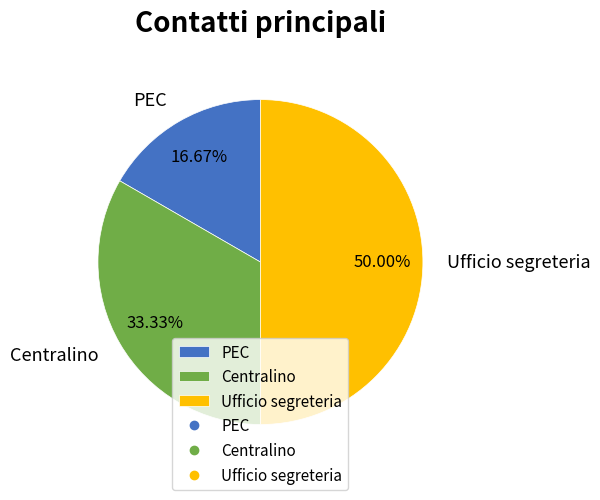

Between PEC and Centralino, which is larger?

Centralino